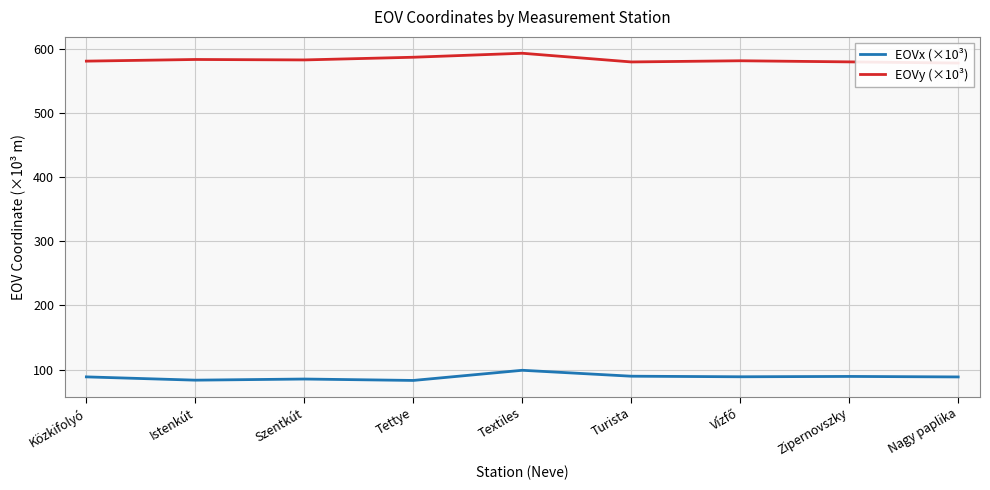

At which label does EOVx (×10³) first exceed 88?

Közkifolyó